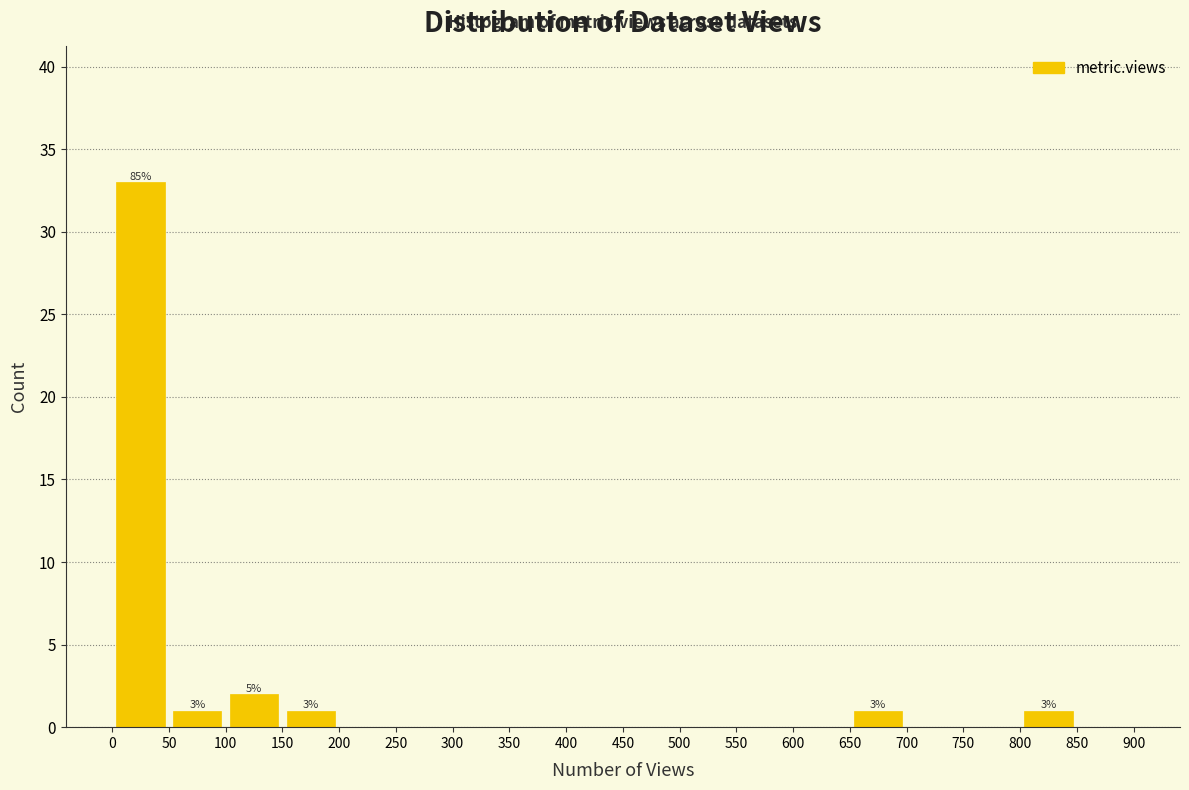

Which range on the x-axis has the tallest bar?

0 to 50